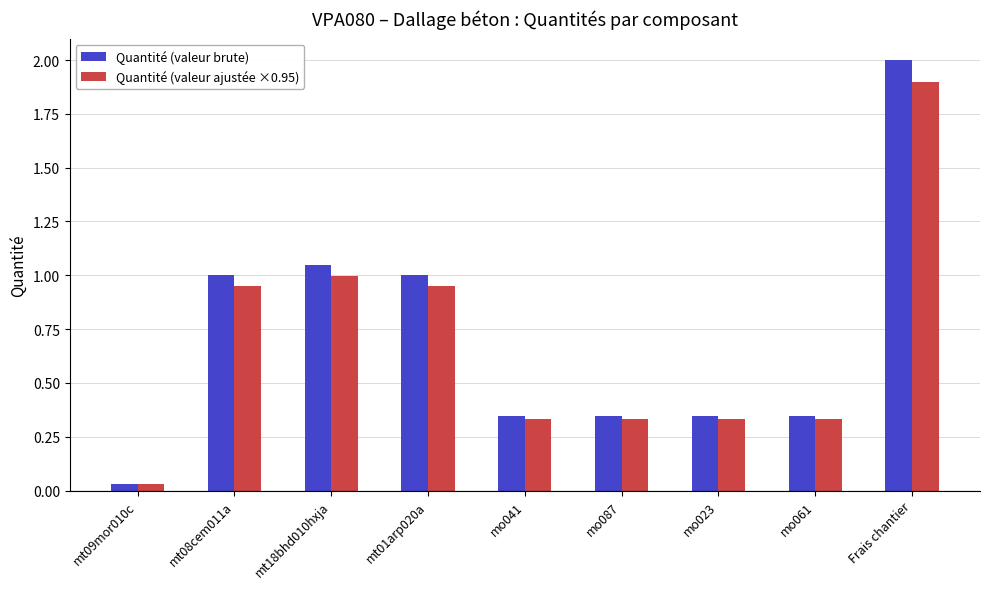

Is the value of Quantité (valeur ajustée ×0.95) at Frais chantier greater than the value of Quantité (valeur brute) at Frais chantier?

No